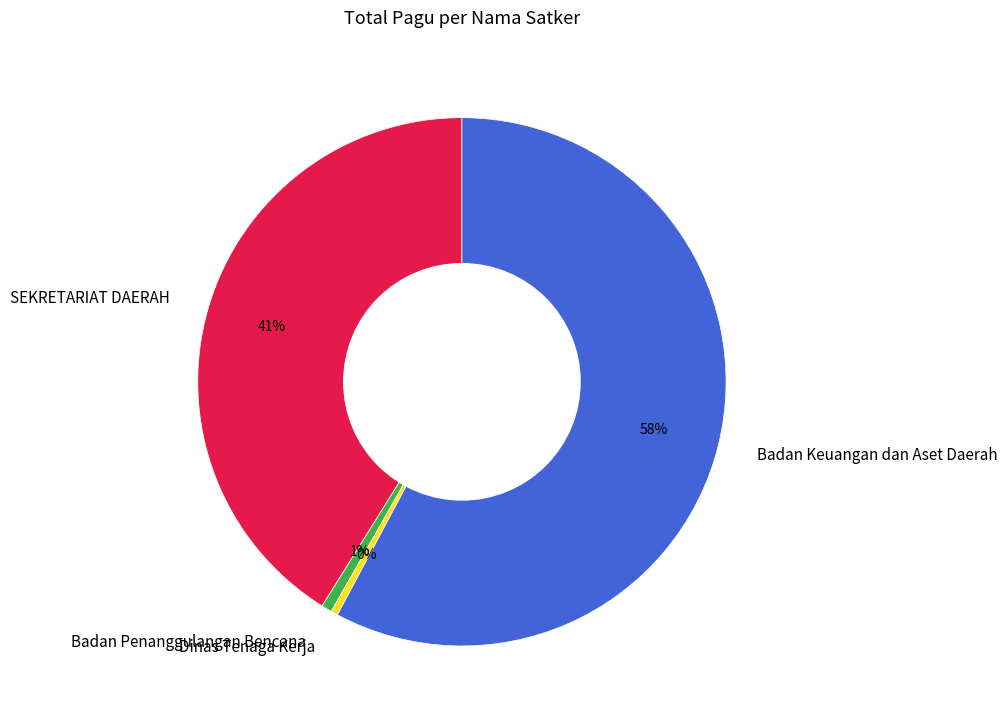

Combined, do Dinas Tenaga Kerja and SEKRETARIAT DAERAH account for over 50%?

No